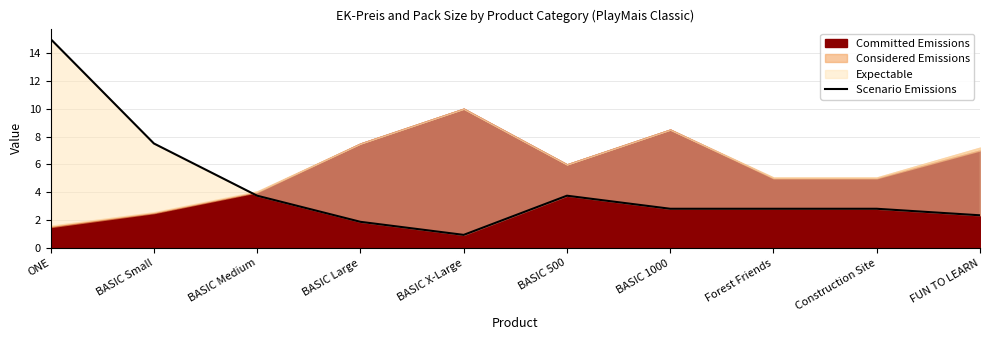

At which label is the value closest to 7?

BASIC Small